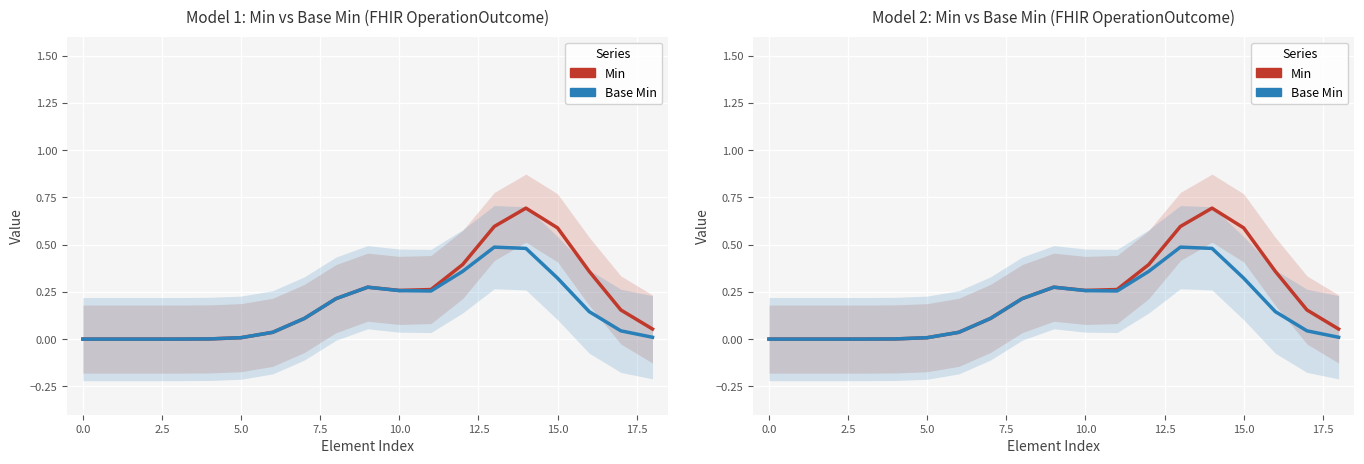

What is the highest value of the Min series?

0.7